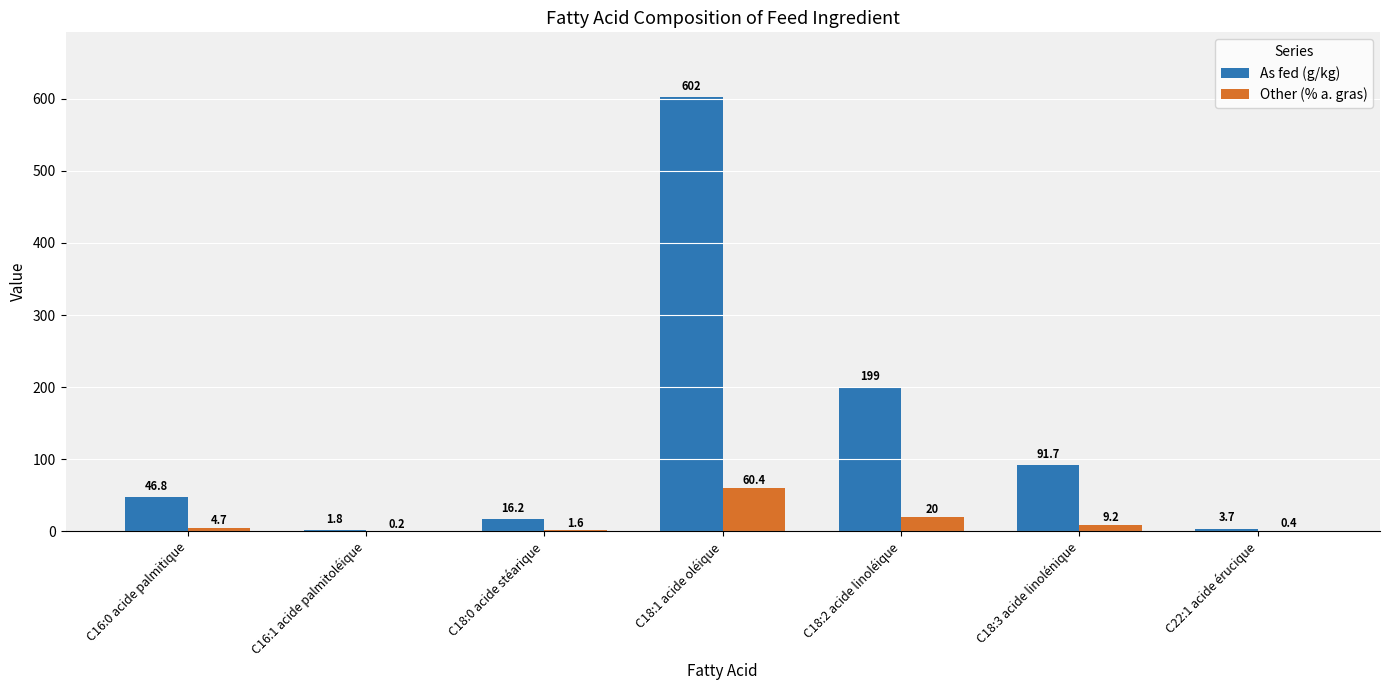

What is the average value of the As fed (g/kg) series?

137.3